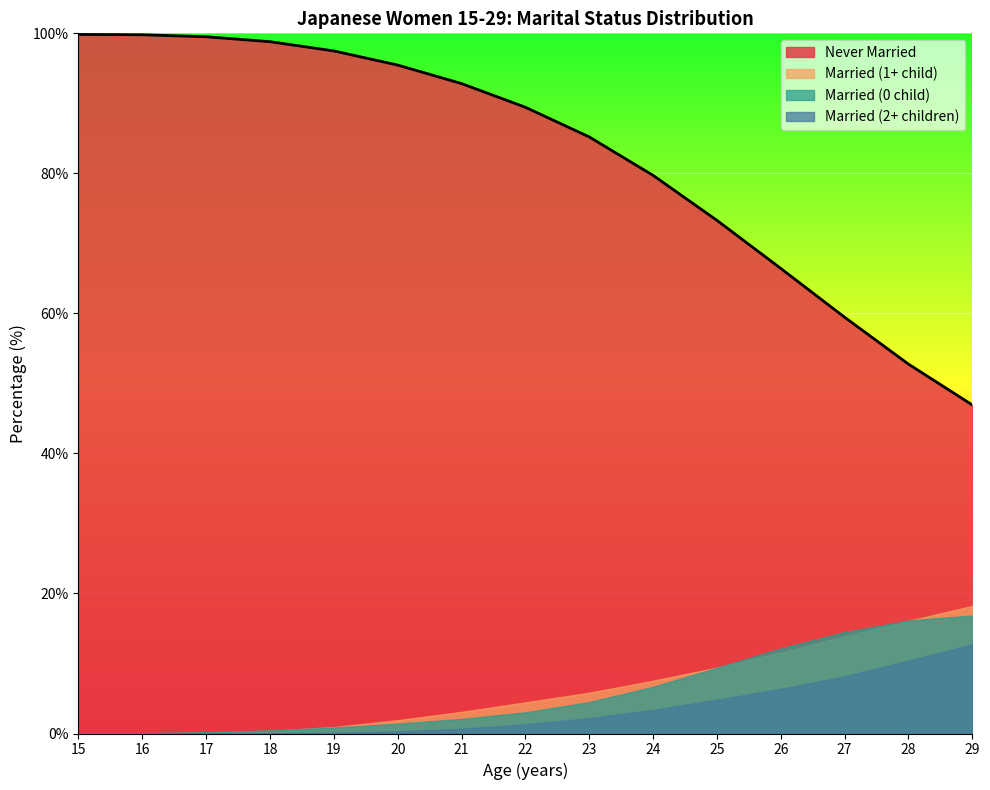

What is the lowest value of the Never Married series?

46.9